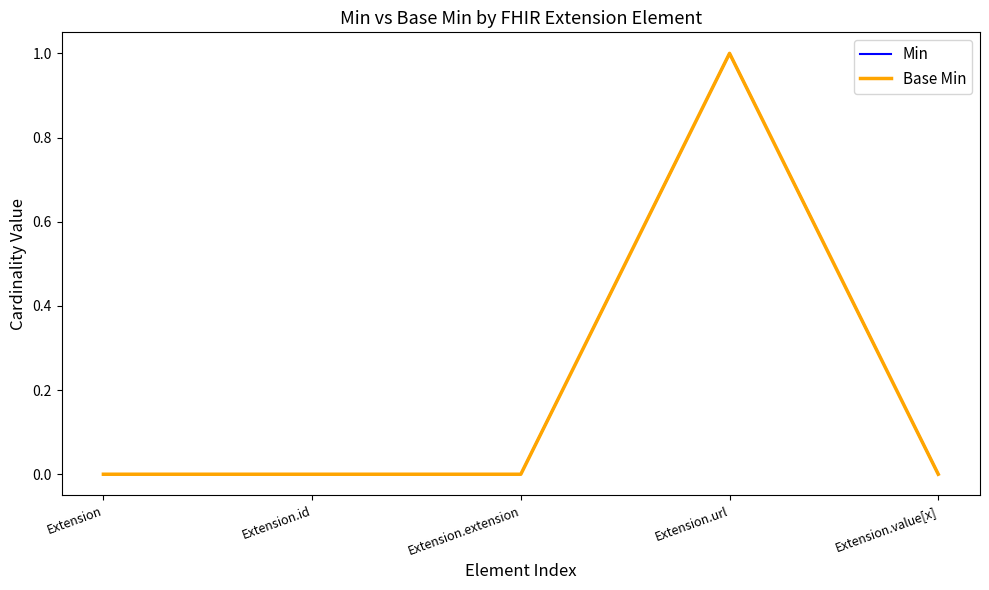

What is the label of the 1st point from the right?

Extension.value[x]